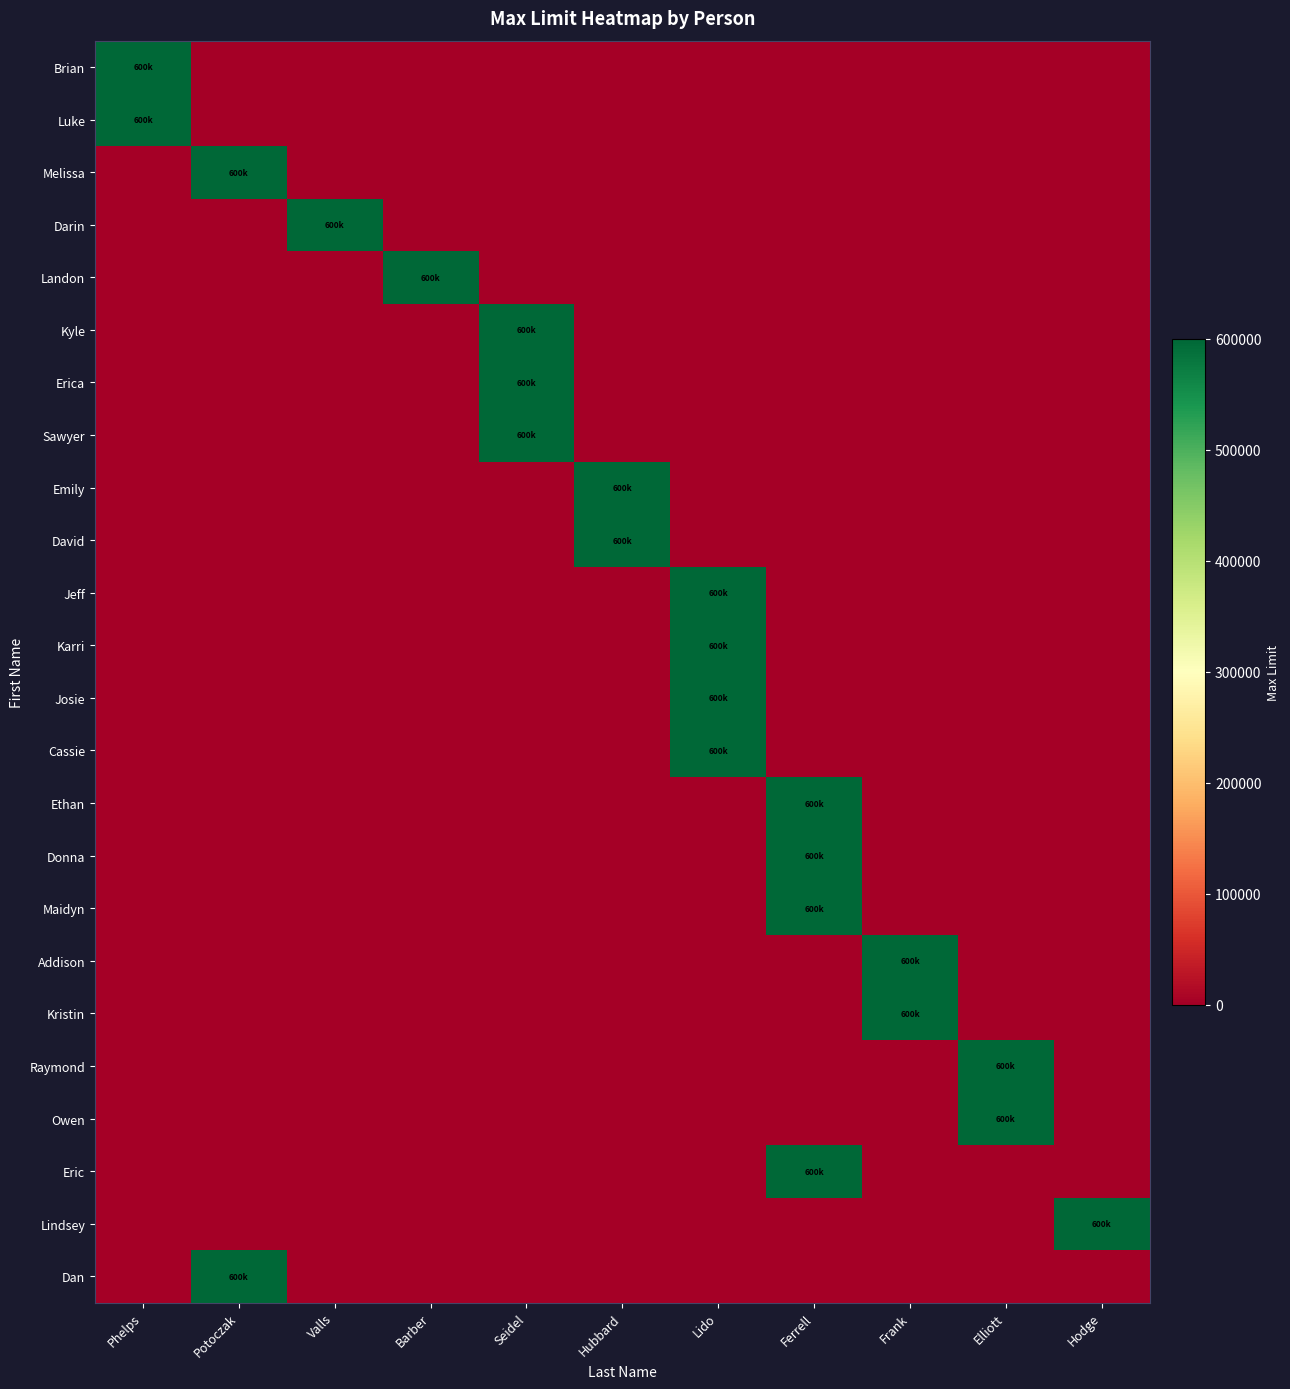

Between Frank and Seidel, which is larger?

Frank